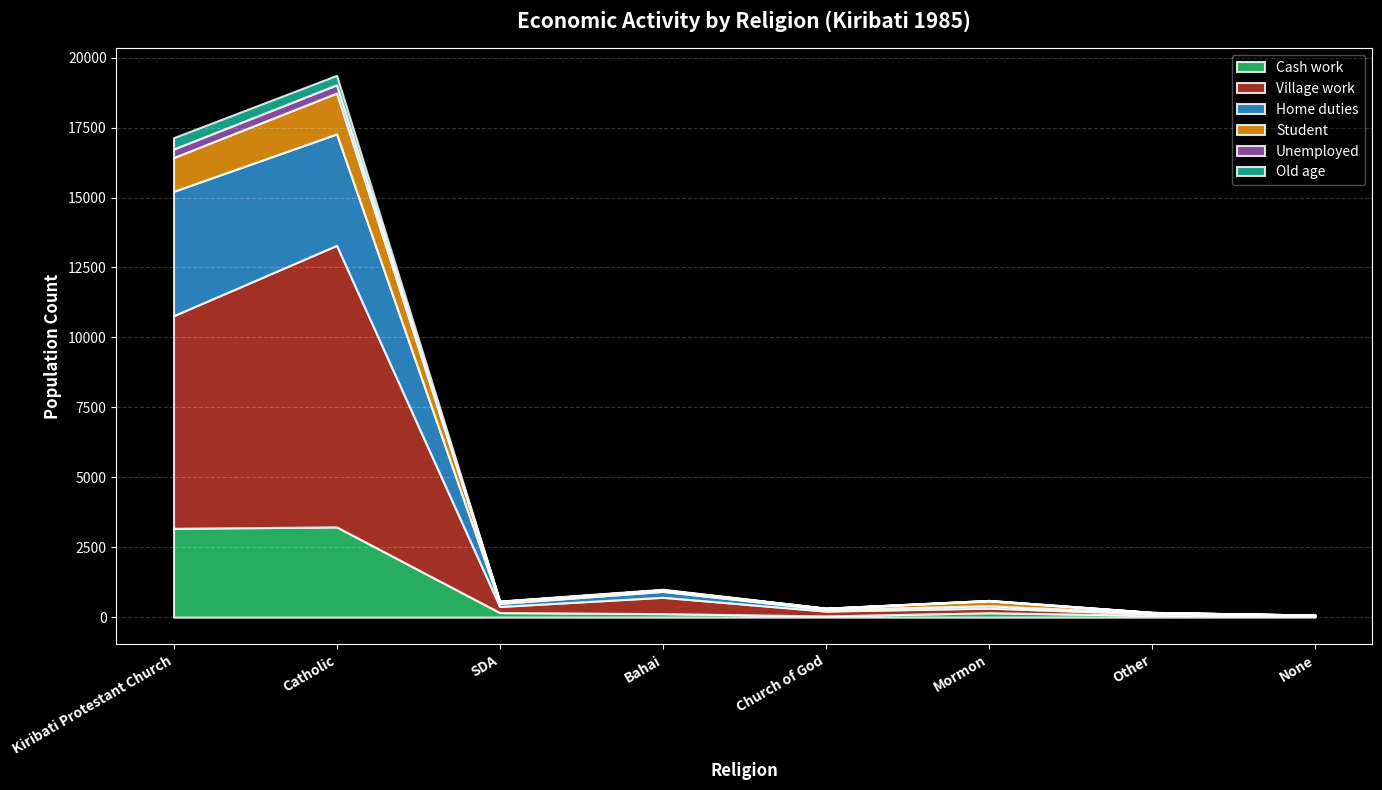

Rank the series at Church of God from lowest to highest value.

Unemployed, Old age, Student, Cash work, Home duties, Village work